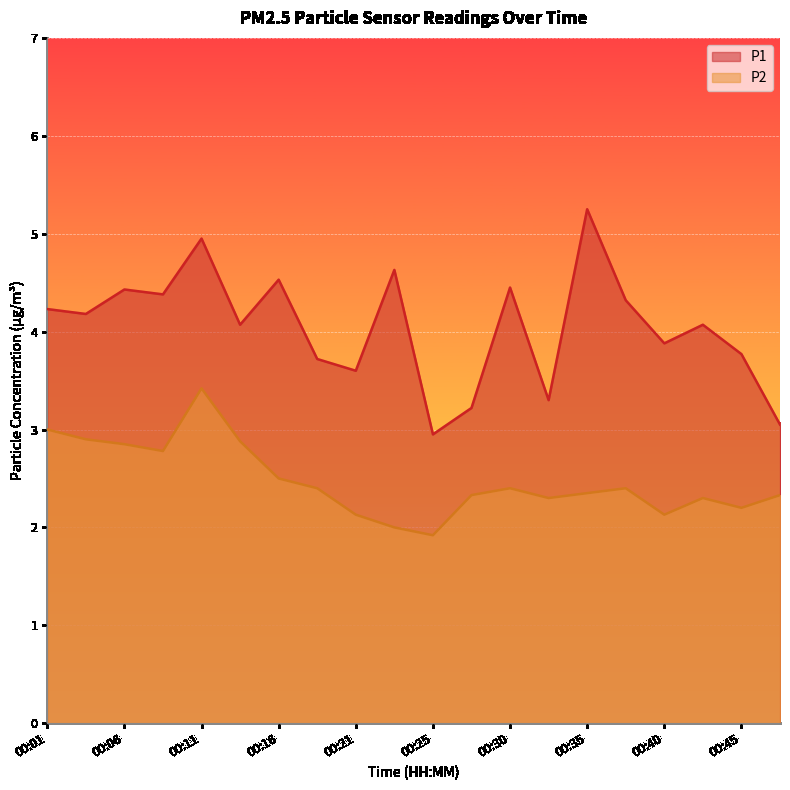

At how many categories does at least one series exceed 4?

12